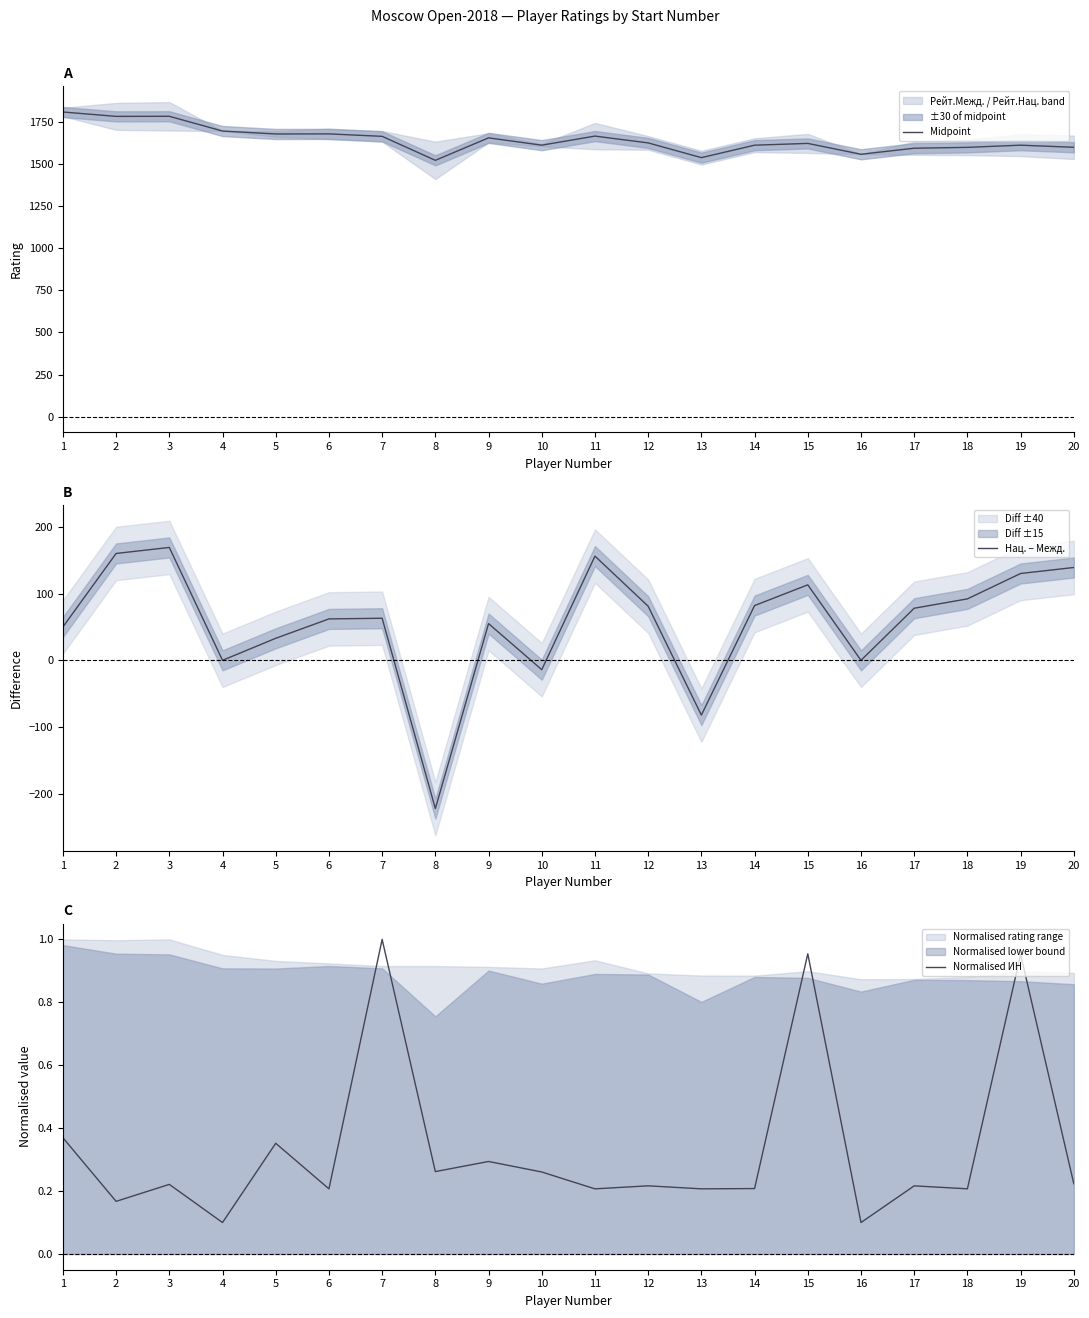

Which series ends up on top after the final intersection of Normalised ИН and Нац. − Межд.?

Нац. − Межд.